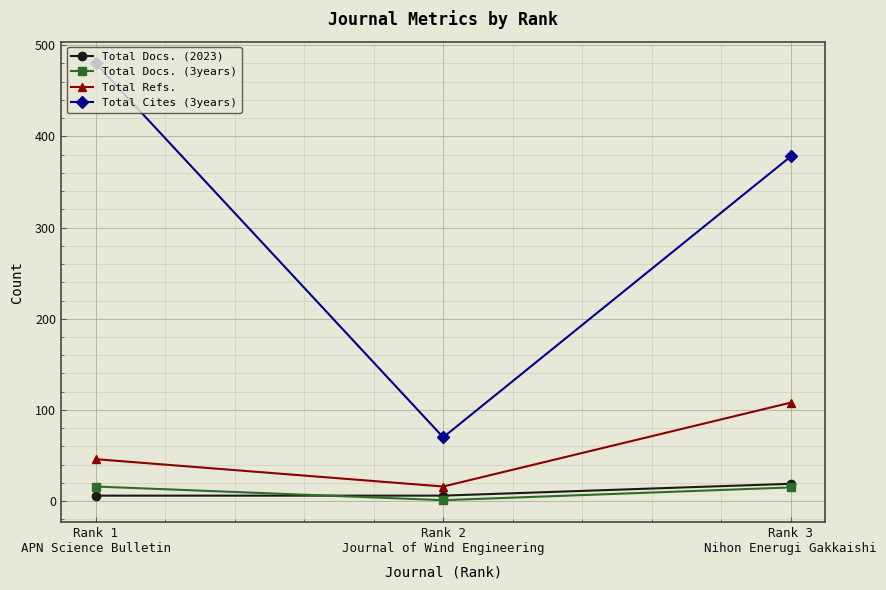

Rank the series at Rank 2
Journal of Wind Engineering from lowest to highest value.

Total Docs. (3years), Total Docs. (2023), Total Refs., Total Cites (3years)